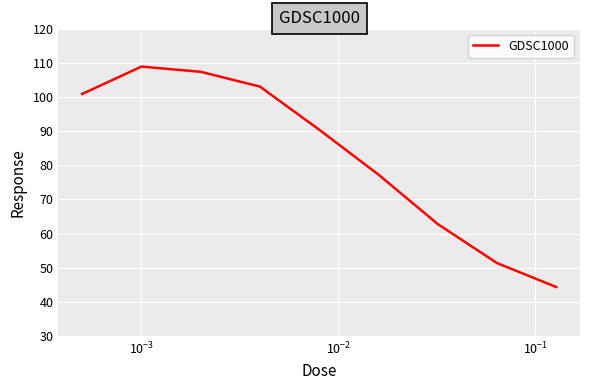

What is the greatest value displayed?

108.9